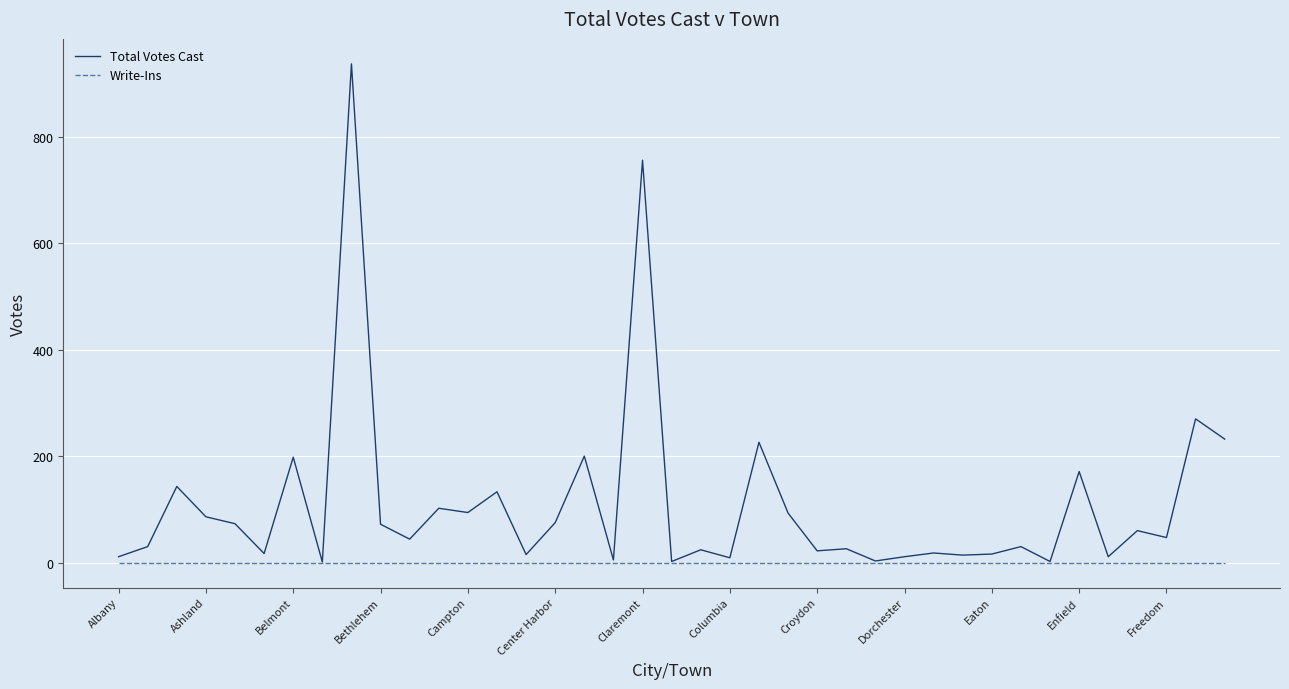

Which series has the largest range (max minus min)?

Total Votes Cast